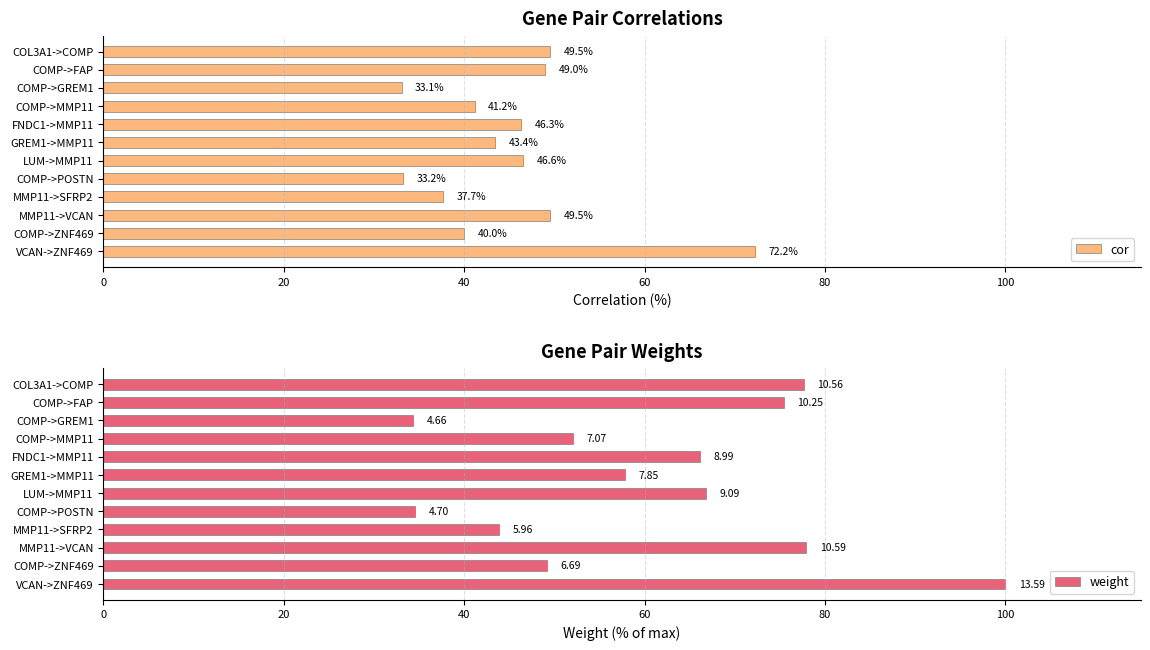

The value of cor at GREM1->MMP11 is 67.7. True or false?

False